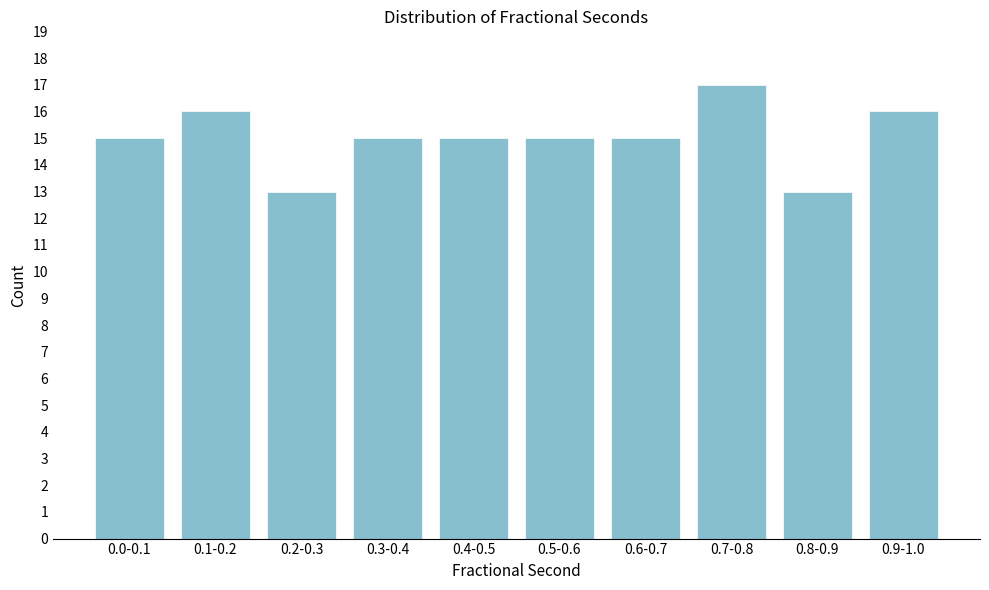

Reading right to left, extract all data points from this chart.

16	13	17	15	15	15	15	13	16	15